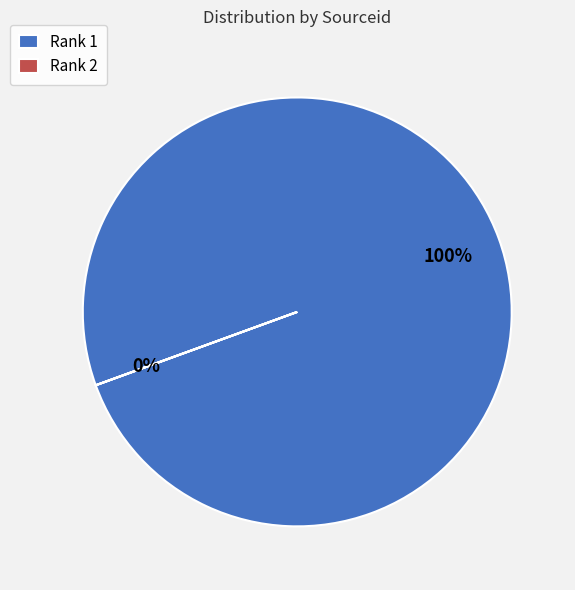

How many segments does this pie chart have?

2